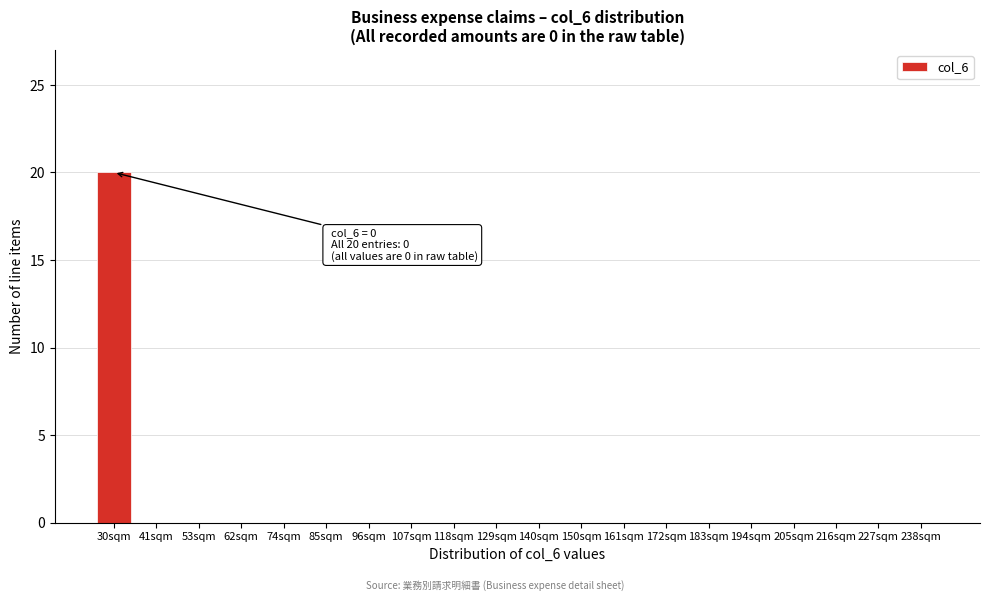

Reading right to left, list all the values displayed in this chart.

238sqm=0	227sqm=0	216sqm=0	205sqm=0	194sqm=0	183sqm=0	172sqm=0	161sqm=0	150sqm=0	140sqm=0	129sqm=0	118sqm=0	107sqm=0	96sqm=0	85sqm=0	74sqm=0	62sqm=0	53sqm=0	41sqm=0	30sqm=20